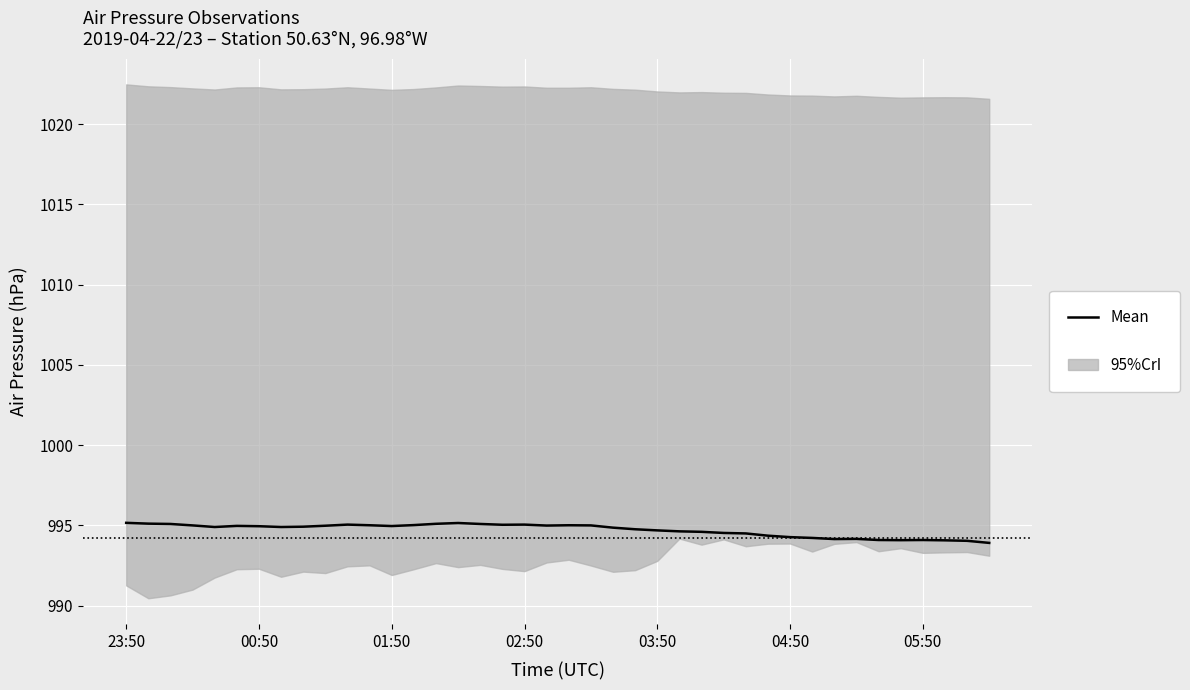

True or false: there are more than 1 points higher than both neighbors.

True